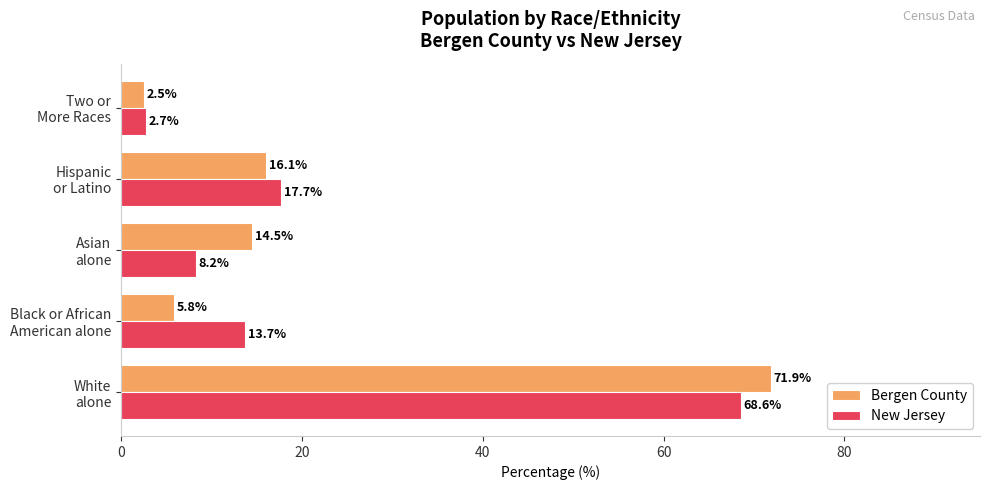

Rank the series by their average value, from highest to lowest.

New Jersey, Bergen County